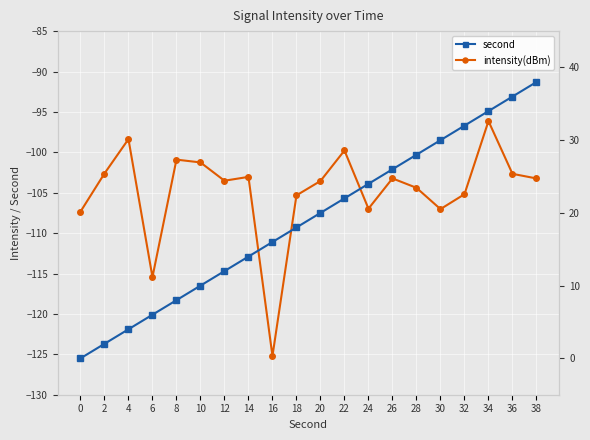

Rank the categories by second value from lowest to highest.

0, 2, 4, 6, 8, 10, 12, 14, 16, 18, 20, 22, 24, 26, 28, 30, 32, 34, 36, 38